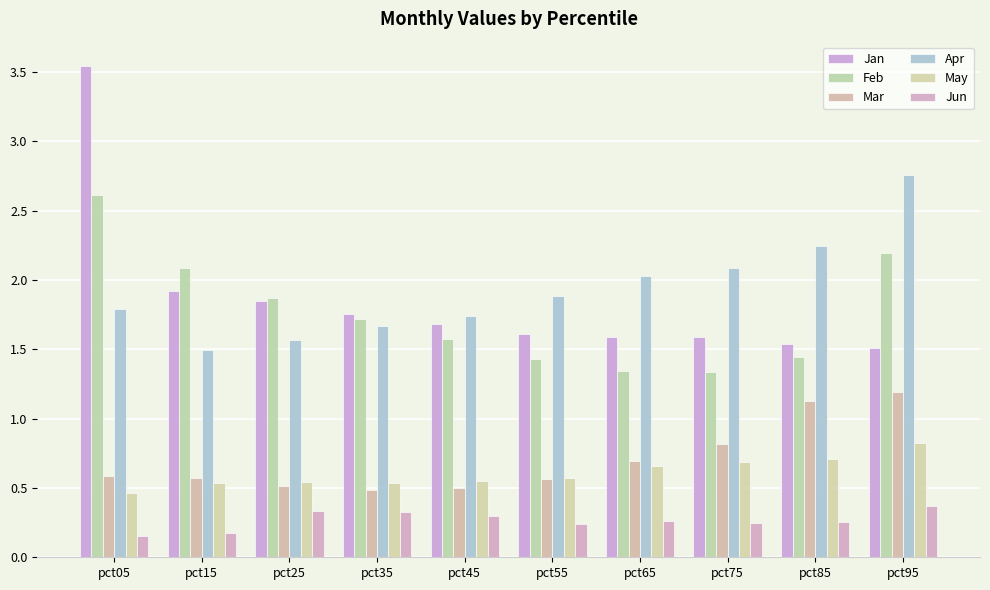

How many categories are shown in the chart?

10